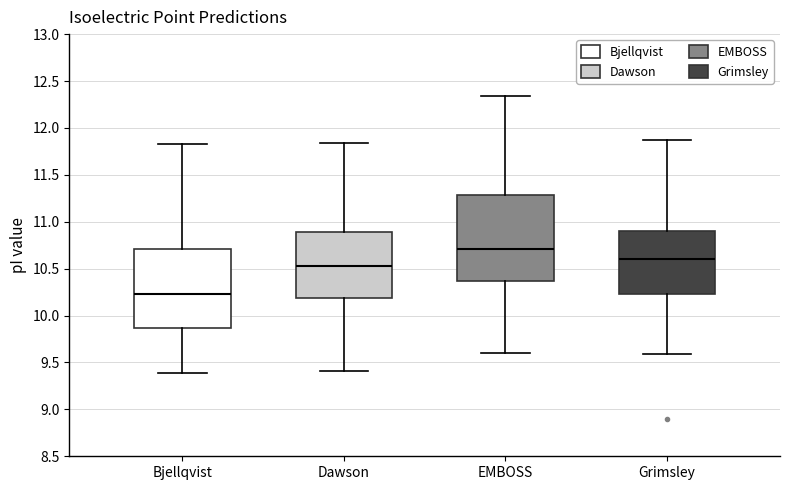

Comparing the boxes themselves (not the whiskers), which one is the tallest?

EMBOSS